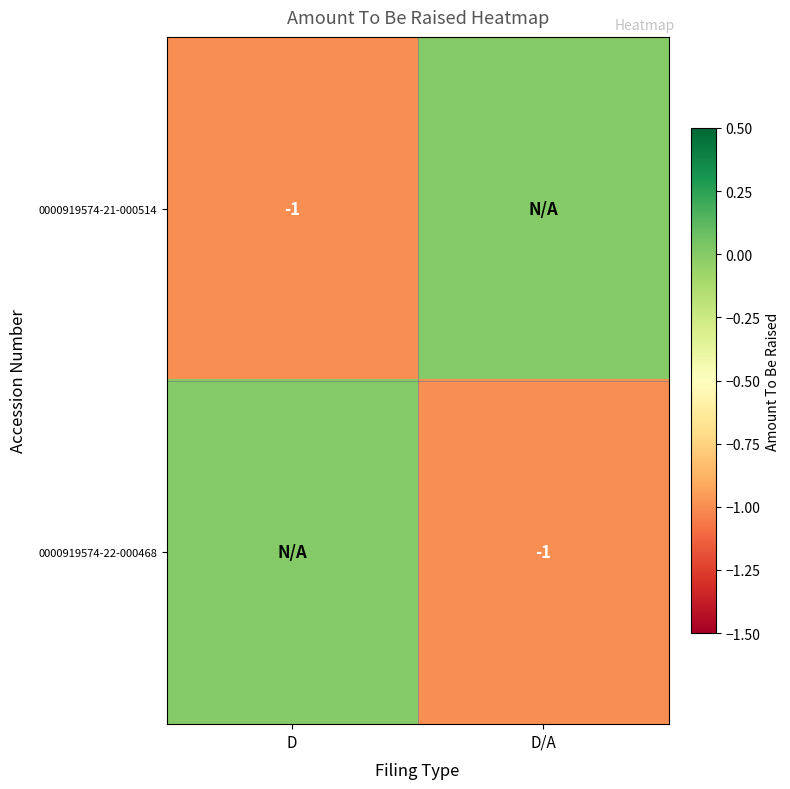

The value of 0000919574-22-000468 at D/A is -1. True or false?

True